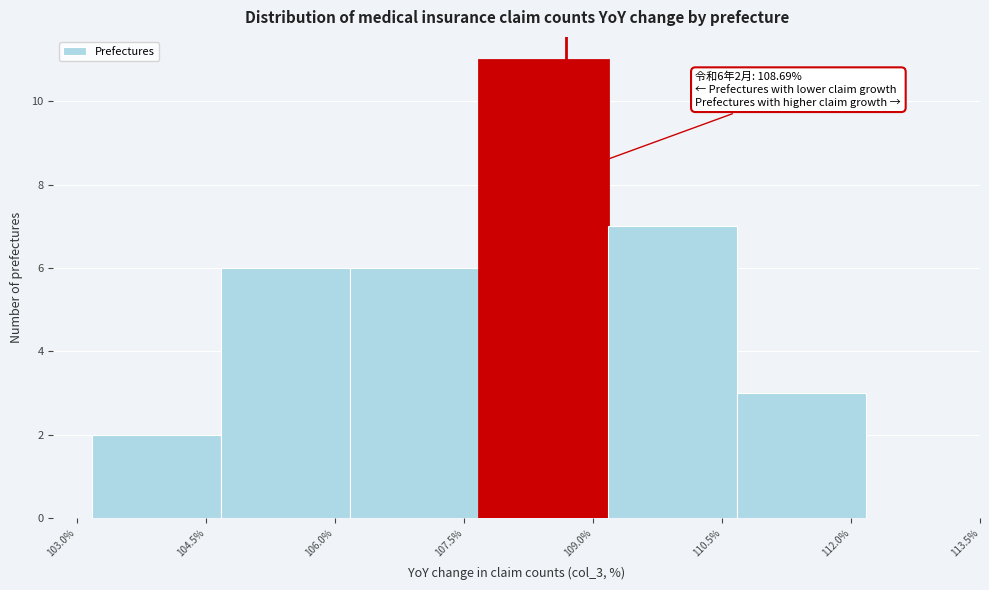

Over which range of the x-axis is the bar tallest?

107.6 to 109.2